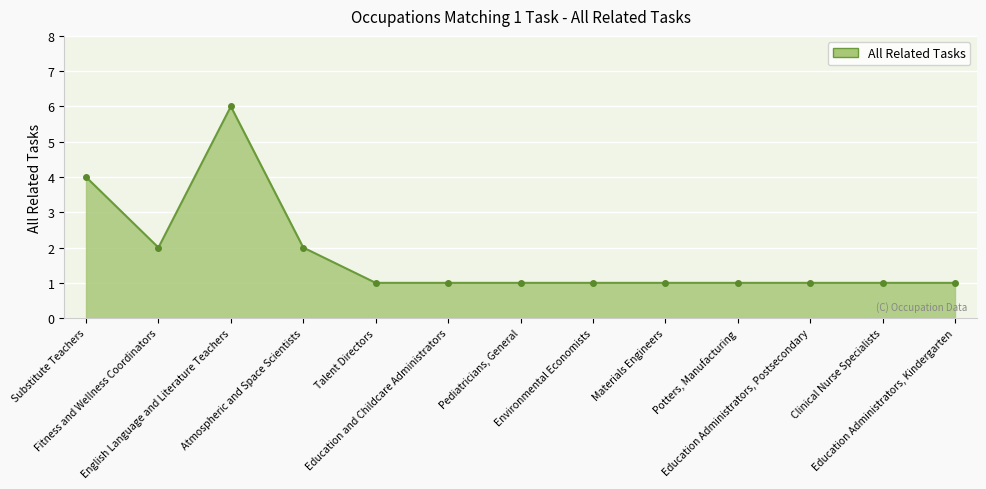

Reading right to left, extract all data points from this chart.

1	1	1	1	1	1	1	1	1	2	6	2	4